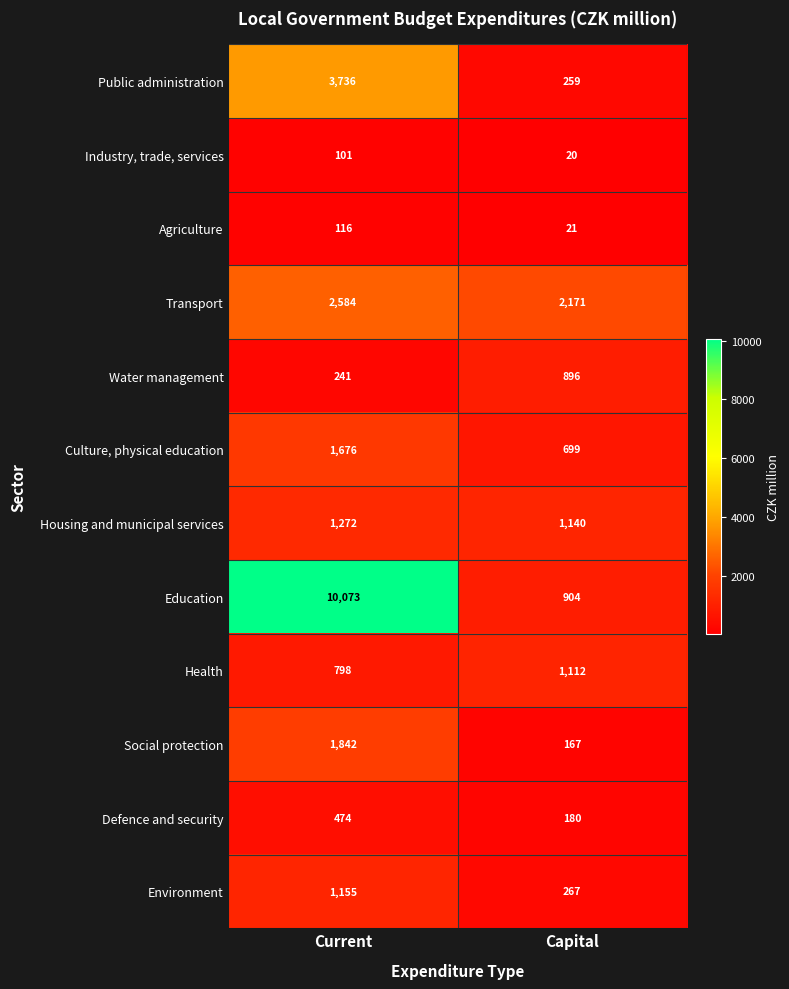

Reading left to right, list all the values displayed in this chart.

Public administration: 3736	259
Industry, trade, services: 101	20
Agriculture: 116	21
Transport: 2584	2171
Water management: 241	896
Culture, physical education: 1676	699
Housing and municipal services: 1272	1140
Education: 10073	904
Health: 798	1112
Social protection: 1842	167
Defence and security: 474	180
Environment: 1155	267